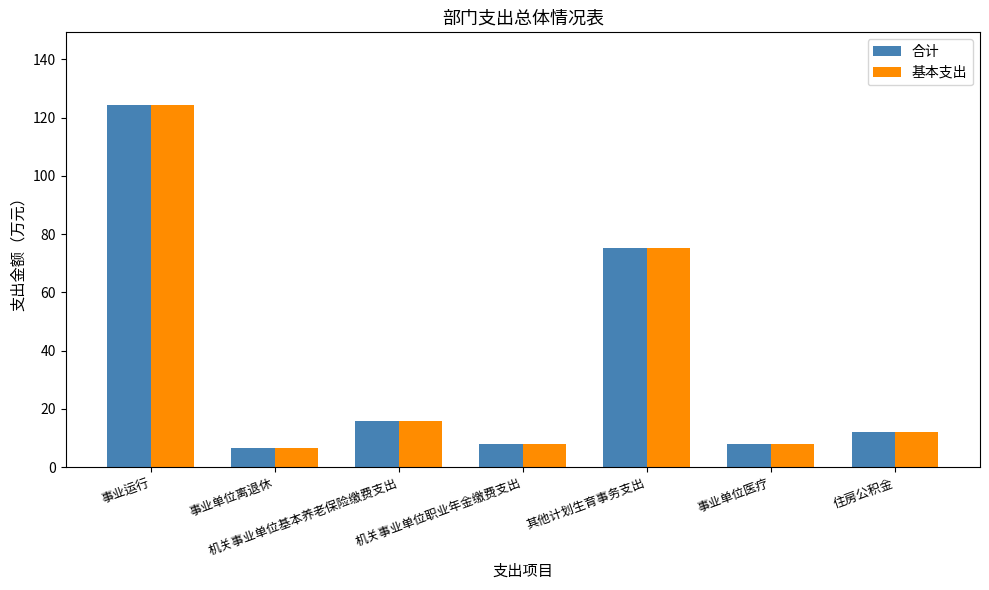

Read the 基本支出 value at 住房公积金.

11.9